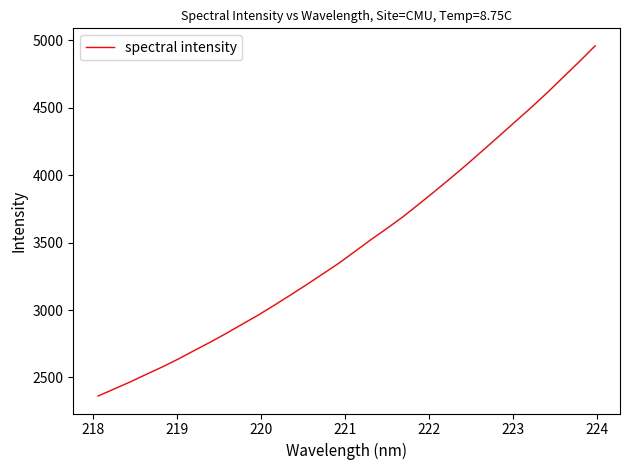

What is the smallest value displayed?

2362.4